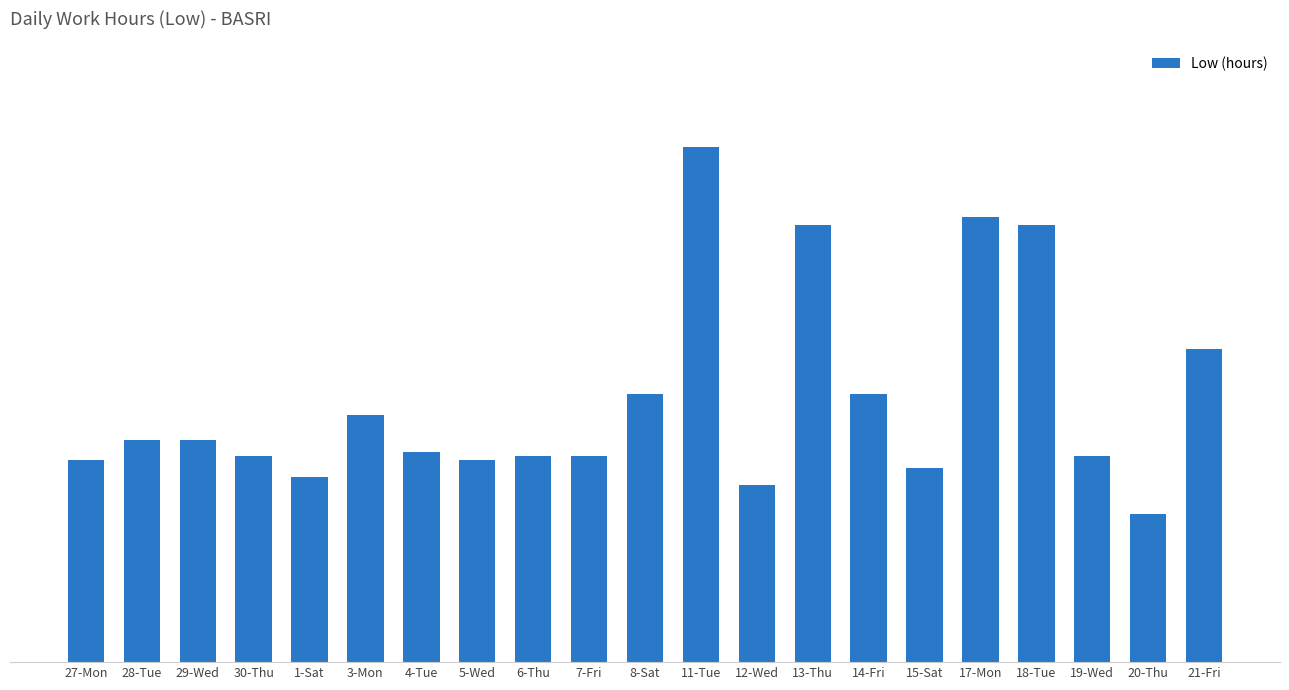

Rank the categories by value from highest to lowest.

11-Tue, 17-Mon, 13-Thu, 18-Tue, 21-Fri, 8-Sat, 14-Fri, 3-Mon, 28-Tue, 29-Wed, 4-Tue, 30-Thu, 6-Thu, 7-Fri, 19-Wed, 27-Mon, 5-Wed, 15-Sat, 1-Sat, 12-Wed, 20-Thu